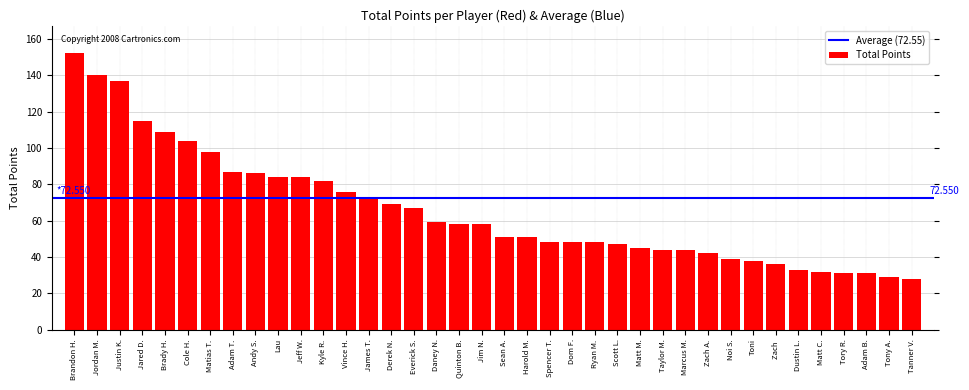

True or false: the data shows 24 at Sean A..

False